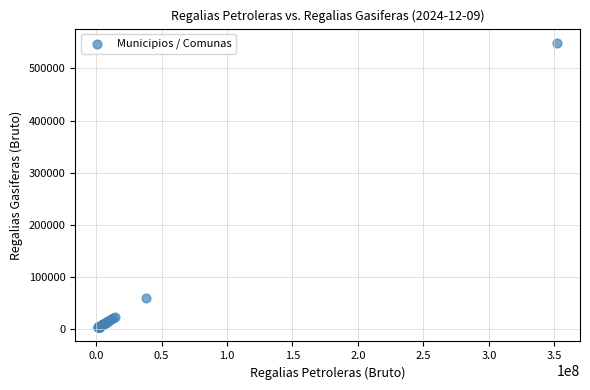

What Y value in the scatter plot is closest to 276019?

59119.2